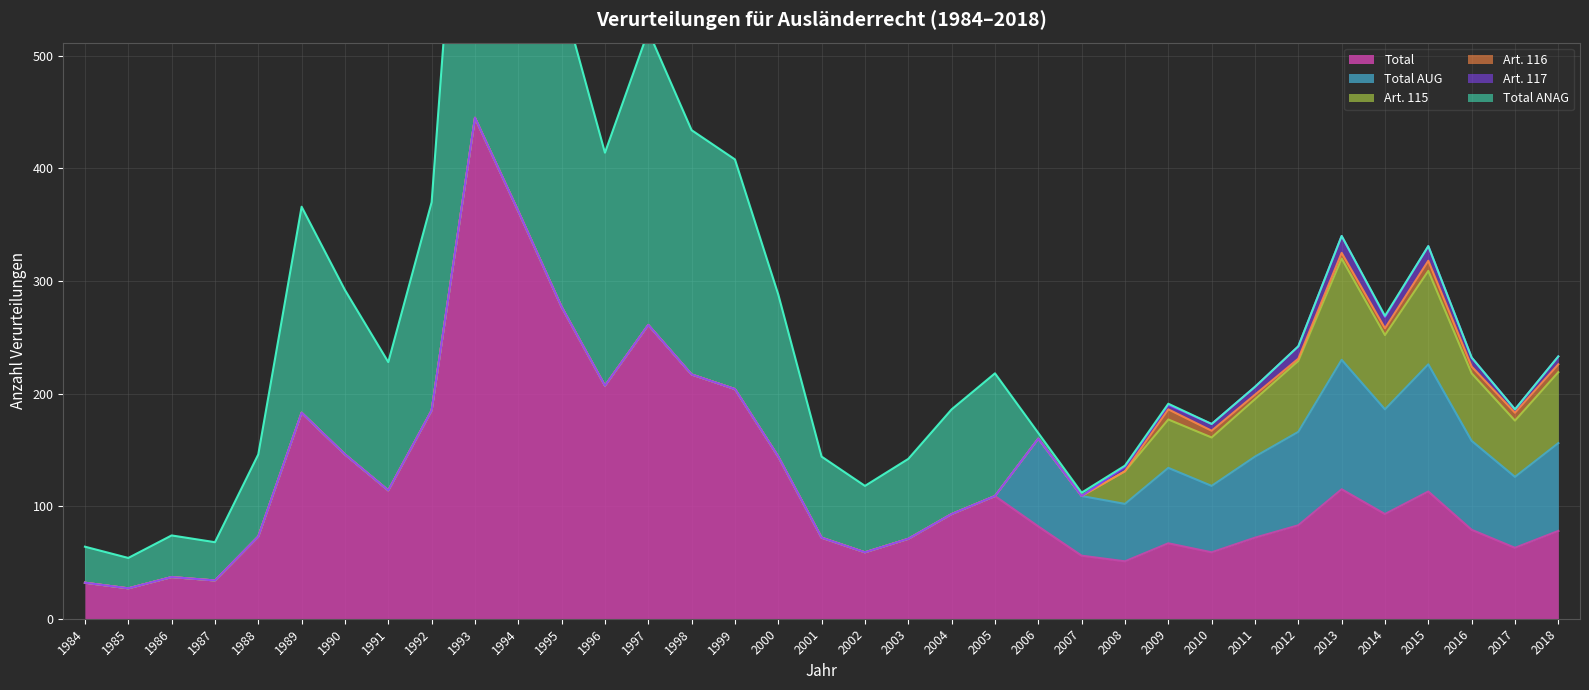

What is the value of the Total point at the 19th from the left?

59